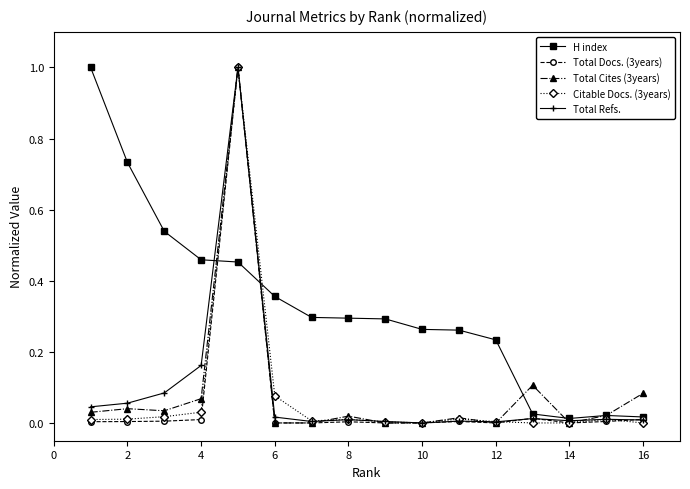

True or false: Total Cites (3years) has more than 1 interior local peaks.

True